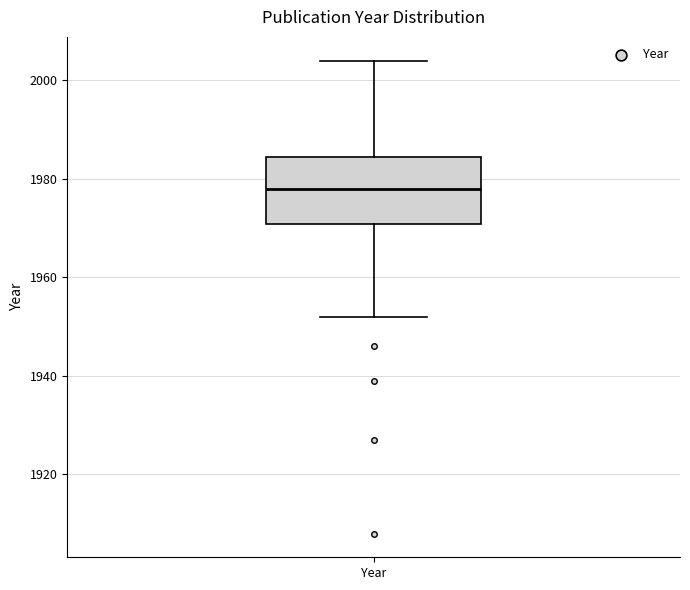

Where does the lower whisker of the box for Year end on the y-axis? The values are not printed on the chart, so give them approximately, as read against the axis.

1952